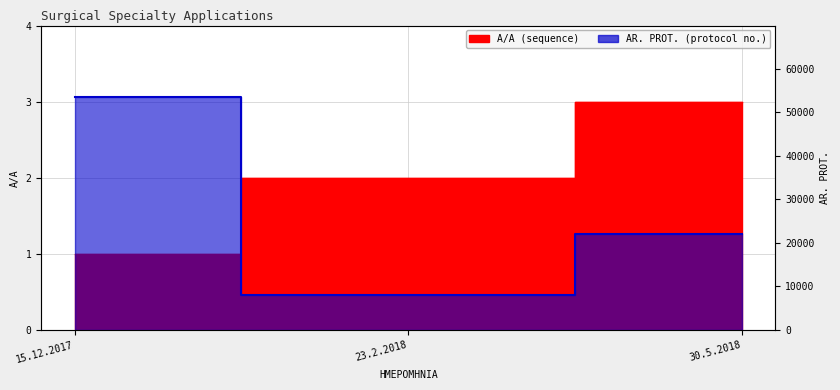

Reading right to left, what are all the values shown in this chart?

A/A: 3	2	1
AR. PROT.: 22090	7916	53648